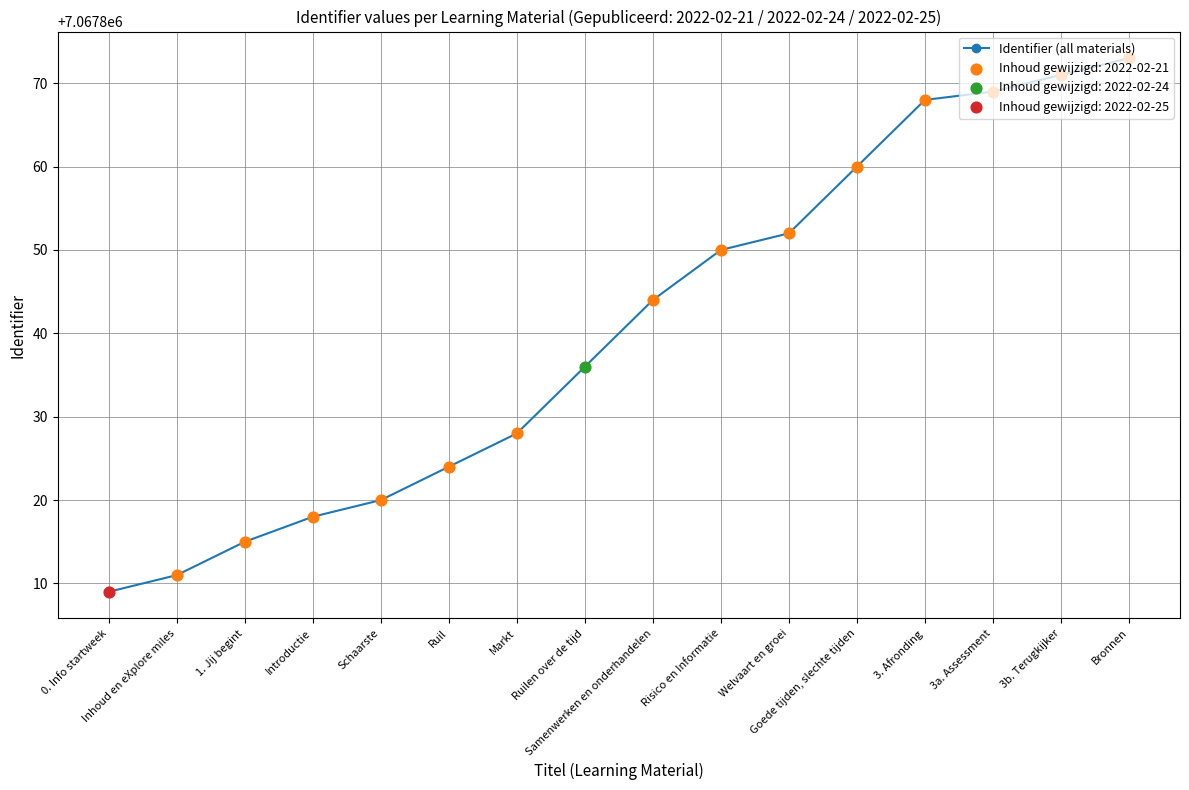

What is the change in value from 0. Info startweek to Ruil?

+15